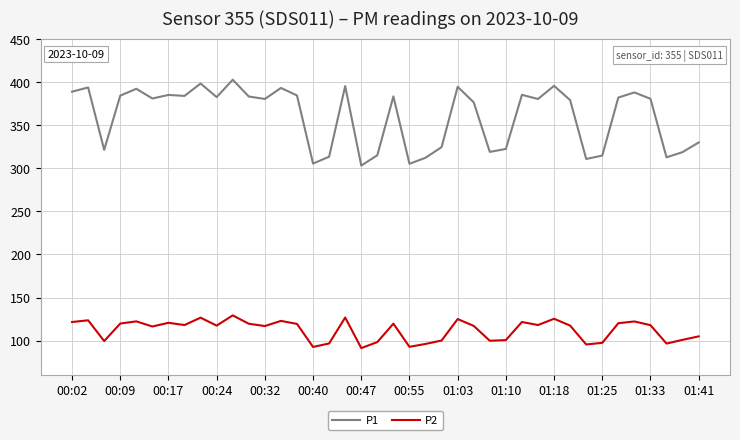

Which series has the widest spread of values?

P1